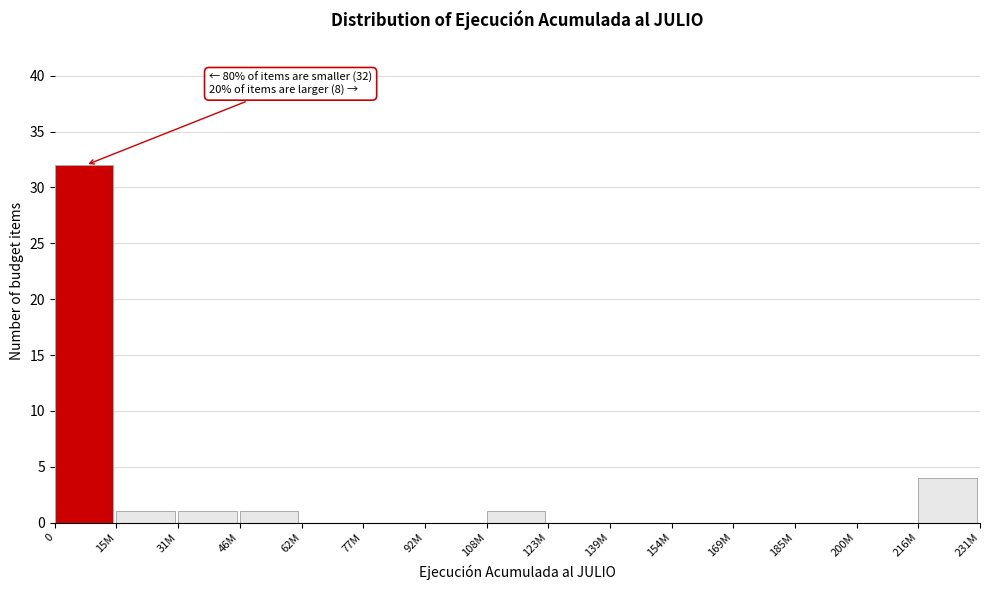

Reading left to right, list all the values displayed in this chart.

0=32	15M=1	31M=1	46M=1	62M=0	77M=0	92M=0	108M=1	123M=0	139M=0	154M=0	169M=0	185M=0	200M=0	216M=4